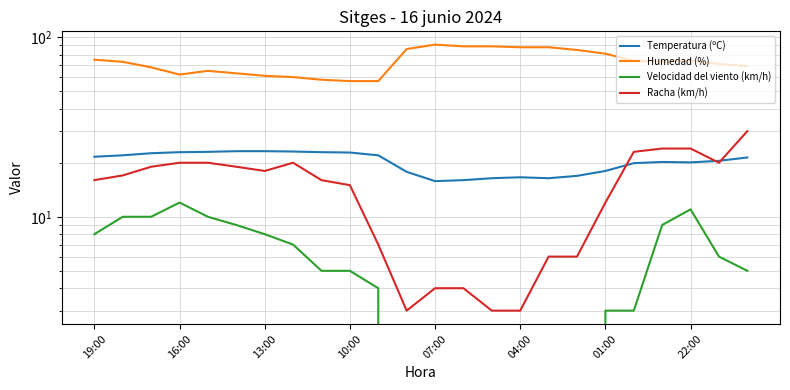

True or false: Humedad (%) and Velocidad del viento (km/h) intersect in this chart.

False